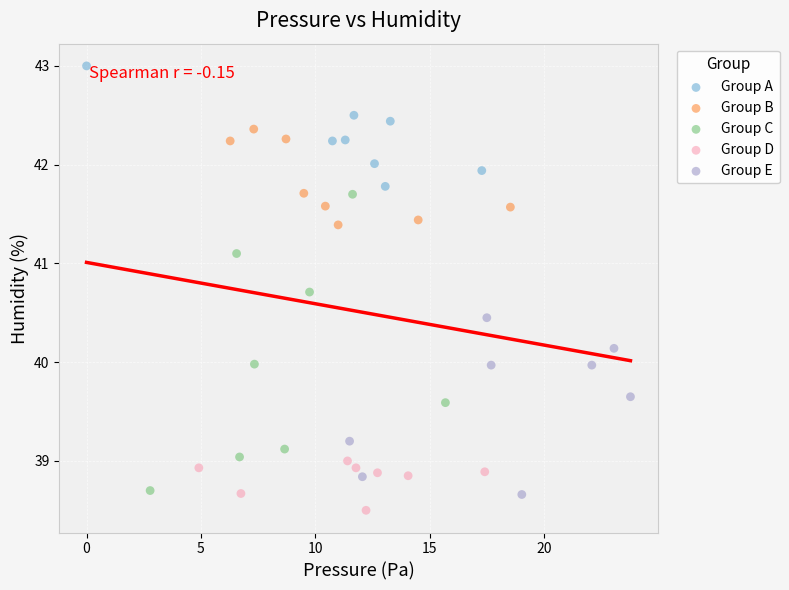

Which series reaches the maximum Y coordinate?

Group A